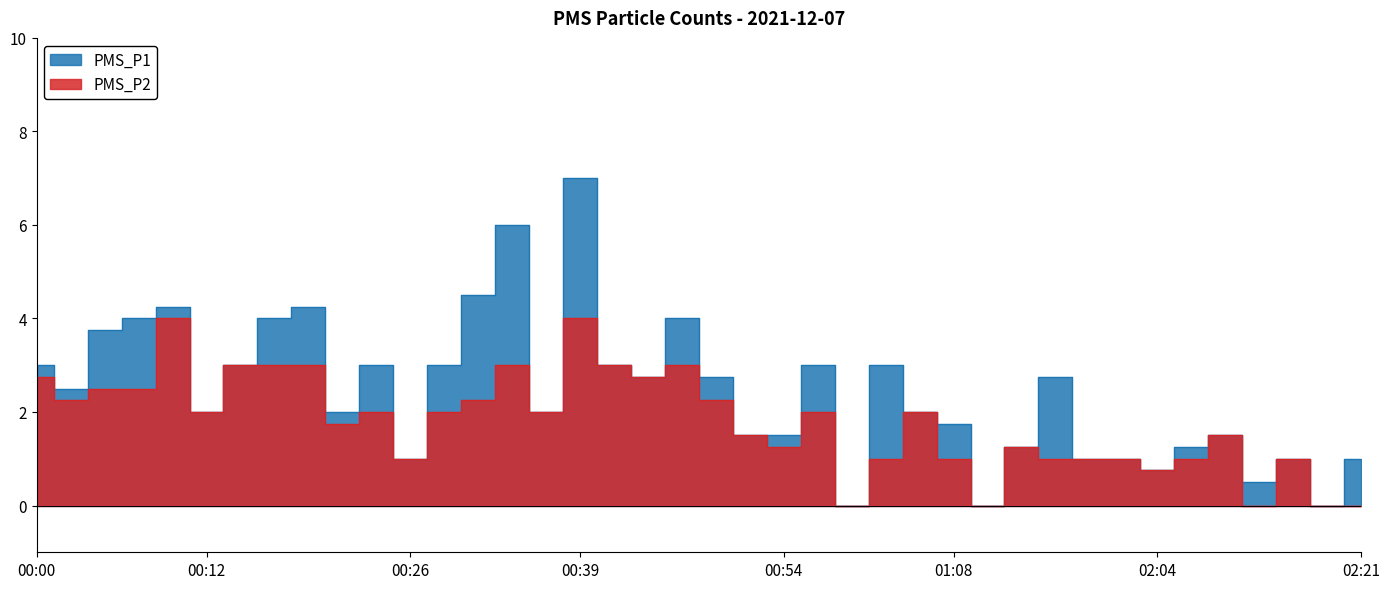

Where does the PMS_P1 series first go above 2?

00:00